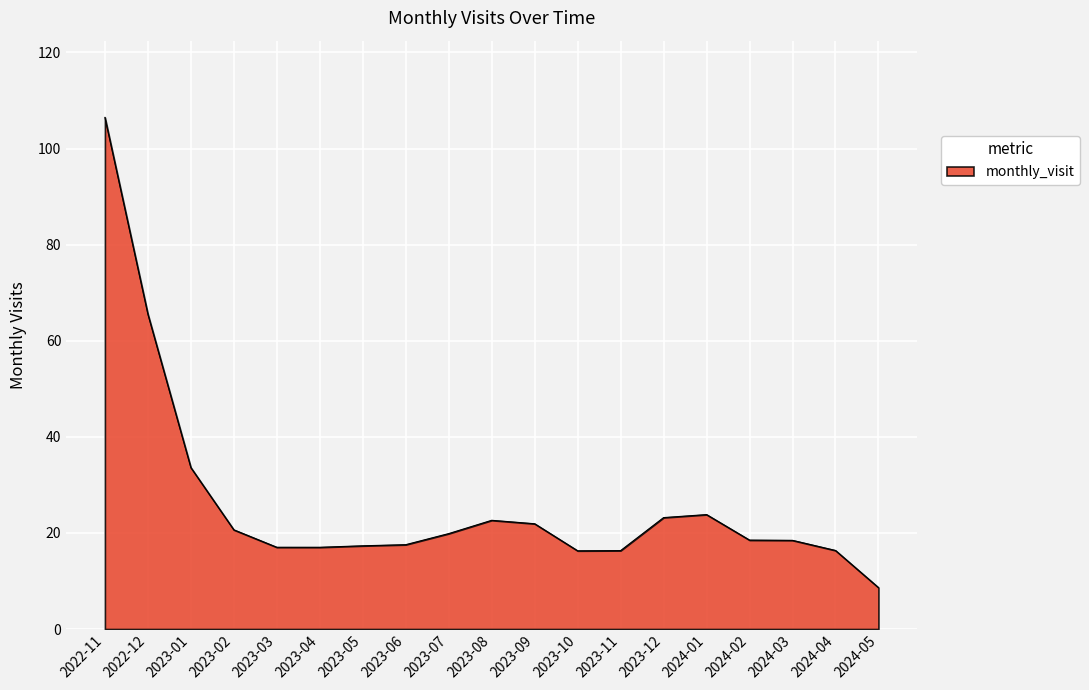

Approximately how many times larger is the value at 2023-05 compared to 2023-01?

0.5